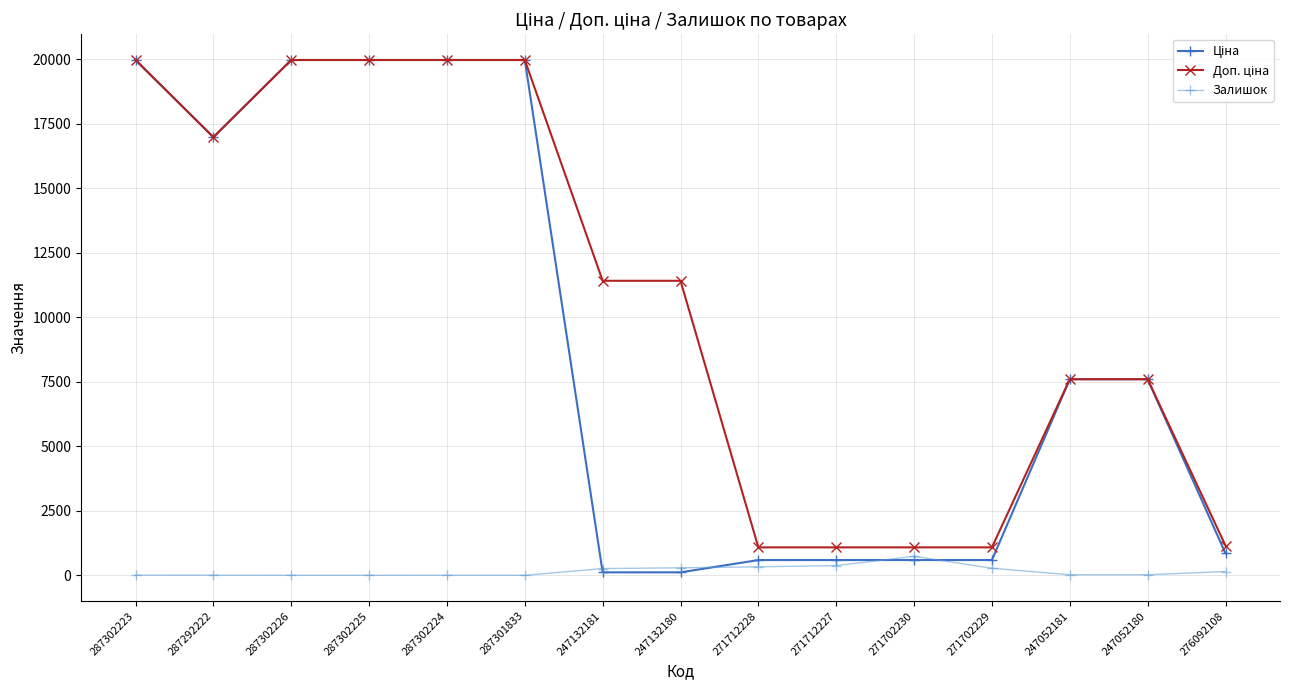

What is the value of the Залишок point at the 11th from the left?

736.0